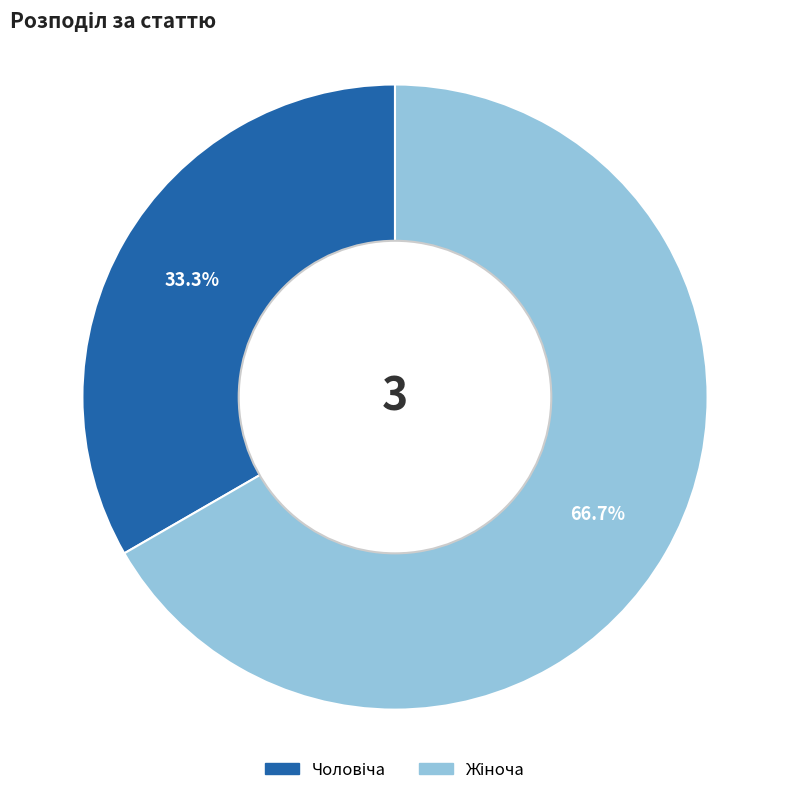

To the nearest percent, what is the average slice percentage?

50%